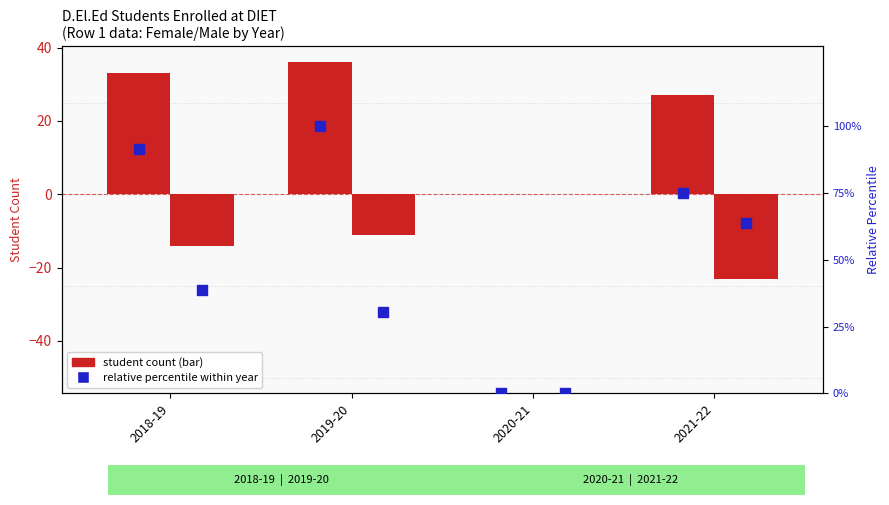

What is the label of the 2nd bar from the left?

2019-20